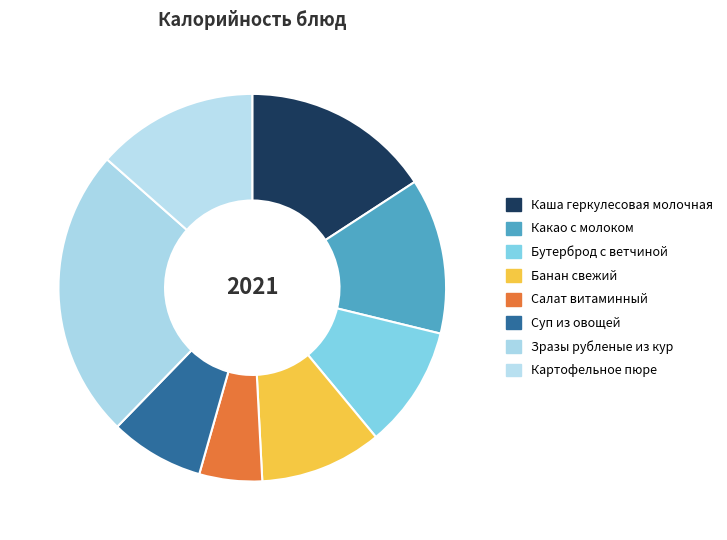

How many slices are in this pie chart?

8